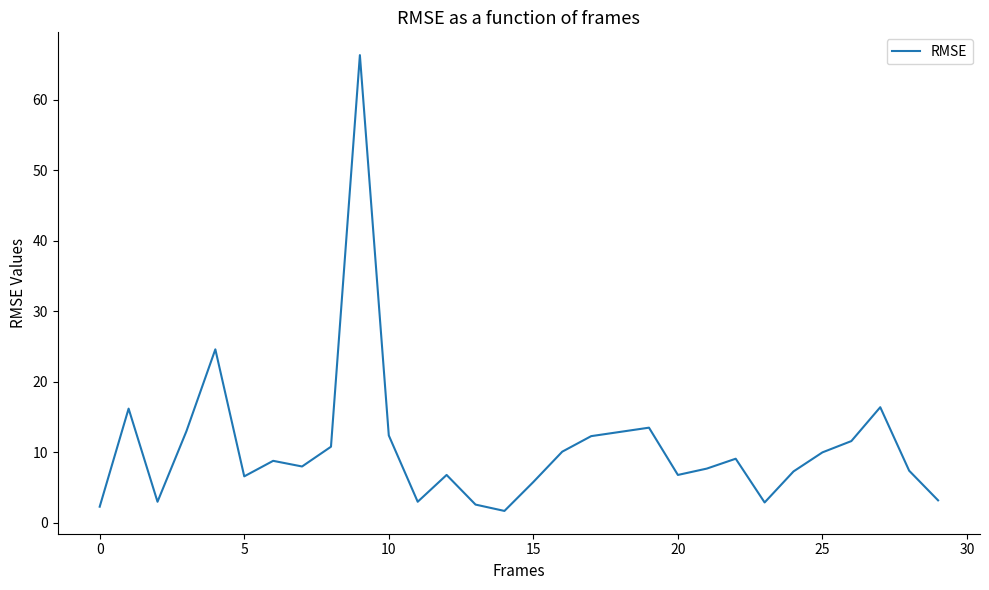

What is the minimum value shown in the chart?

1.7